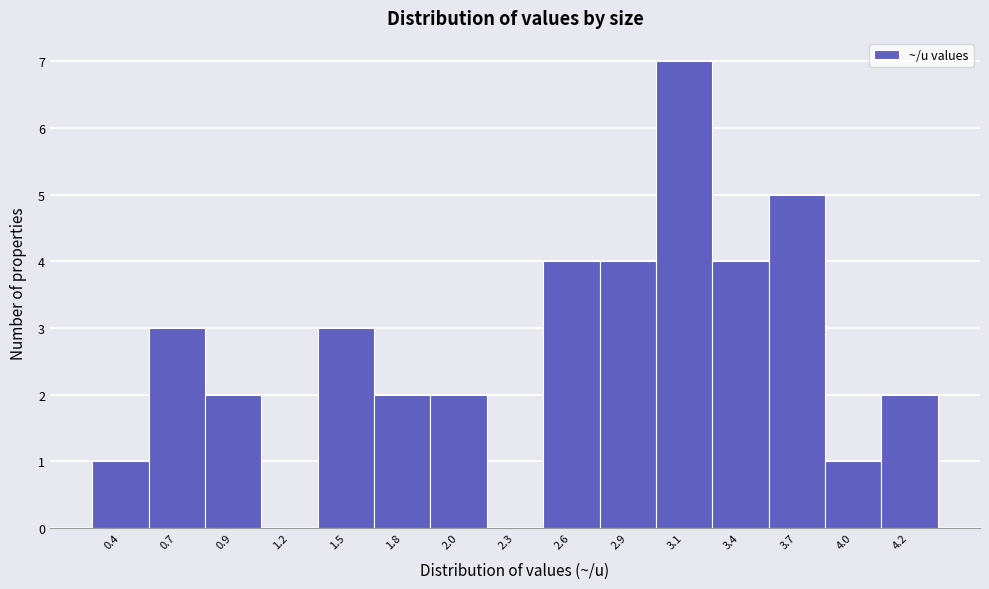

Reading left to right, list all the values displayed in this chart.

0.4=1	0.7=3	0.9=2	1.2=0	1.5=3	1.8=2	2.0=2	2.3=0	2.6=4	2.9=4	3.1=7	3.4=4	3.7=5	4.0=1	4.2=2